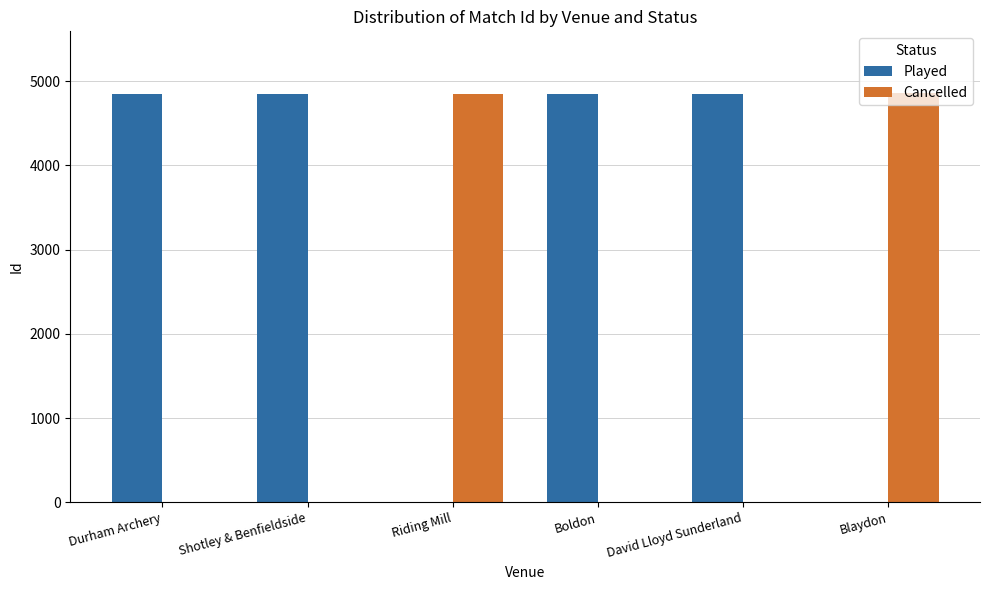

Where is Cancelled nearest to the value 2431?

Riding Mill